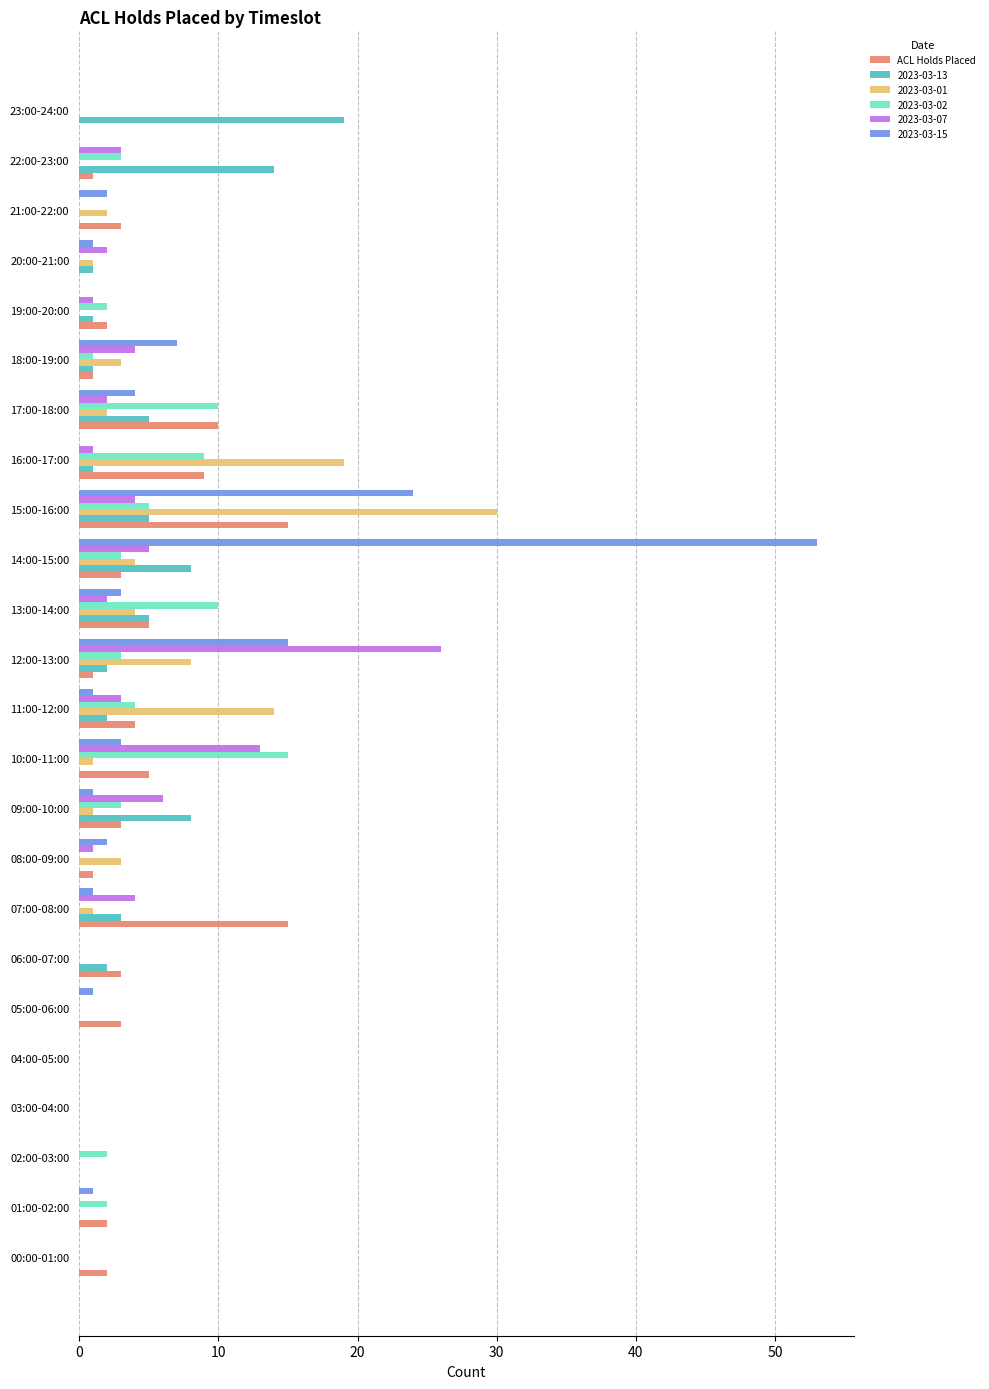

At which category does the chart reach its peak across all series?

14:00-15:00